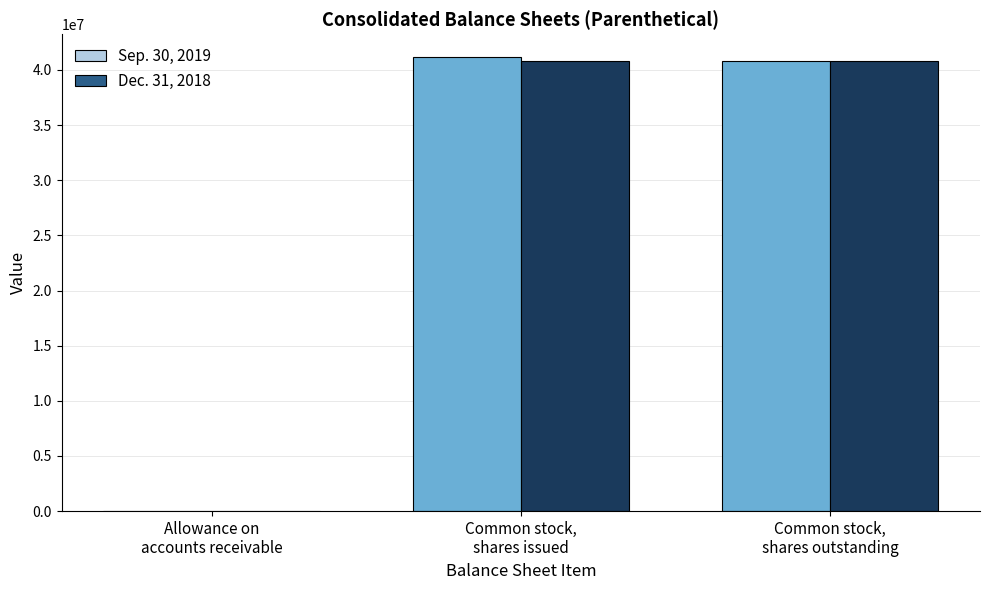

What is the greatest value displayed?

41189974